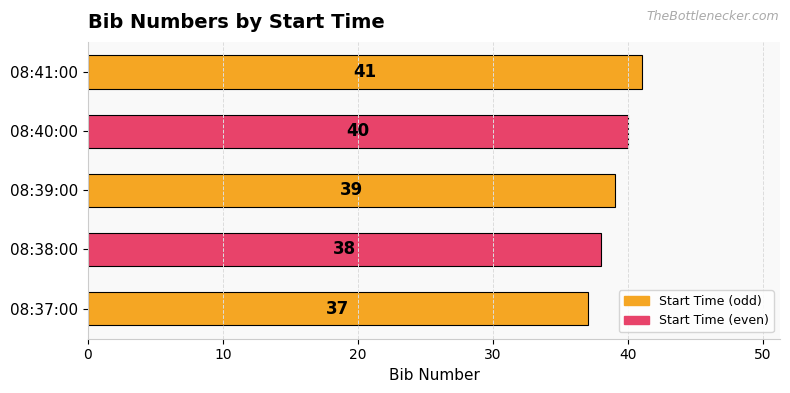

Does the chart contain stacked bars?

No